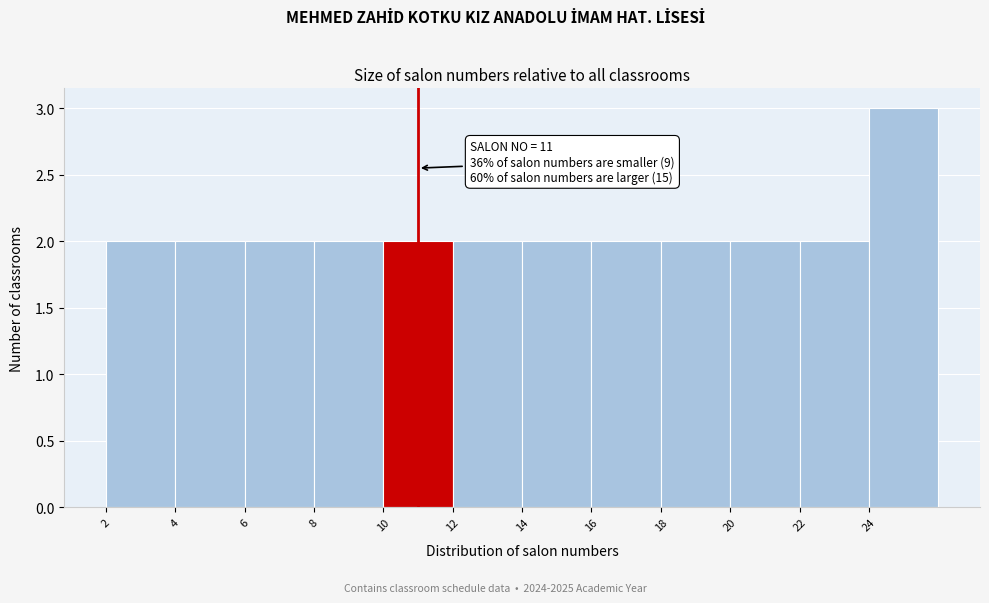

Over which range of the x-axis is the bar tallest?

24 to 26